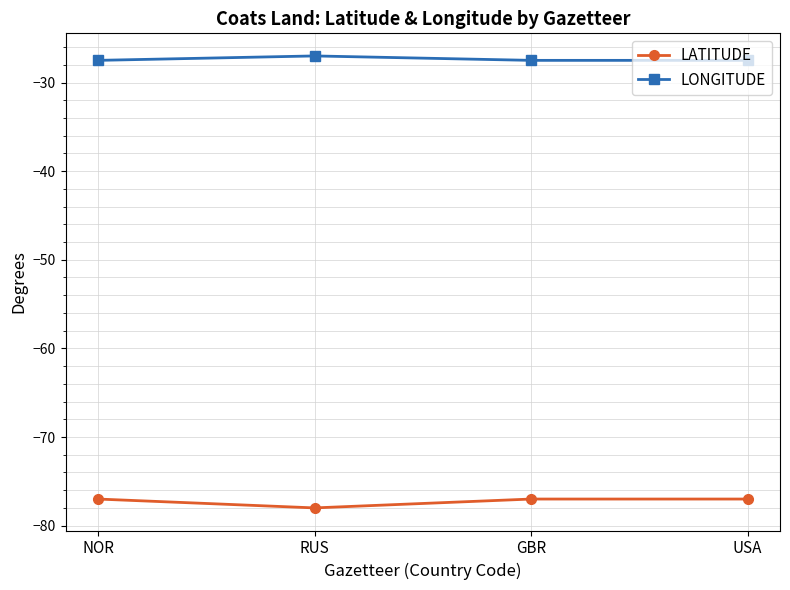

True or false: LONGITUDE and LATITUDE intersect in this chart.

False